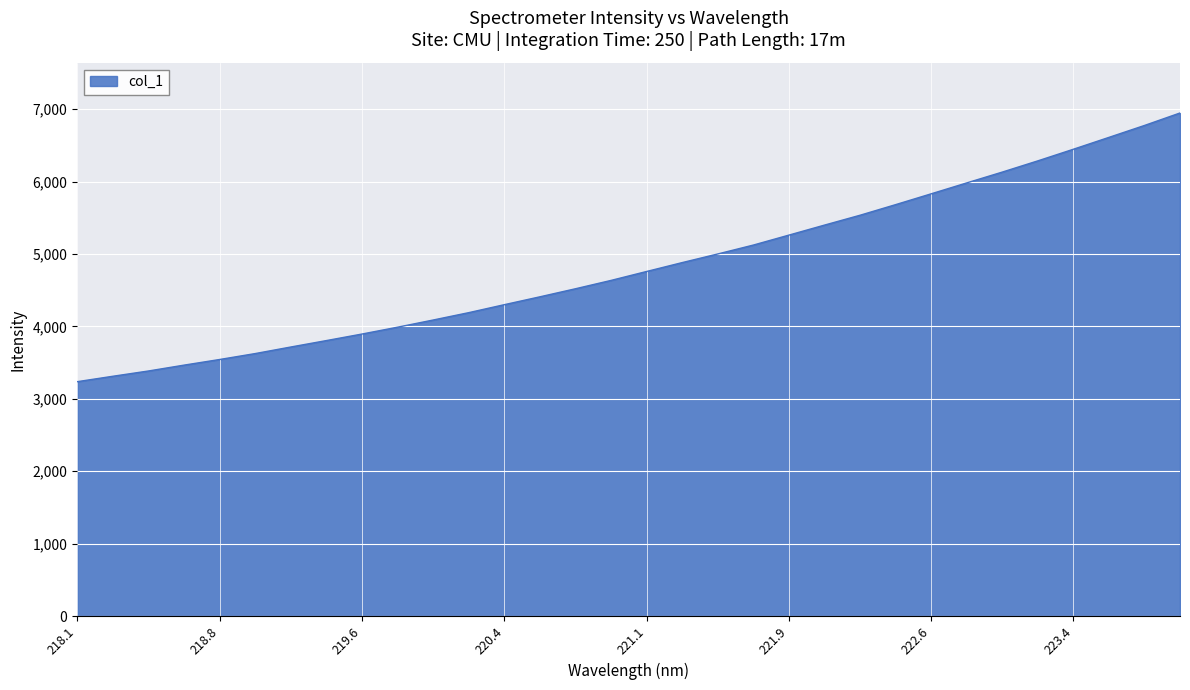

What is the difference between the maximum and minimum values?

3709.7